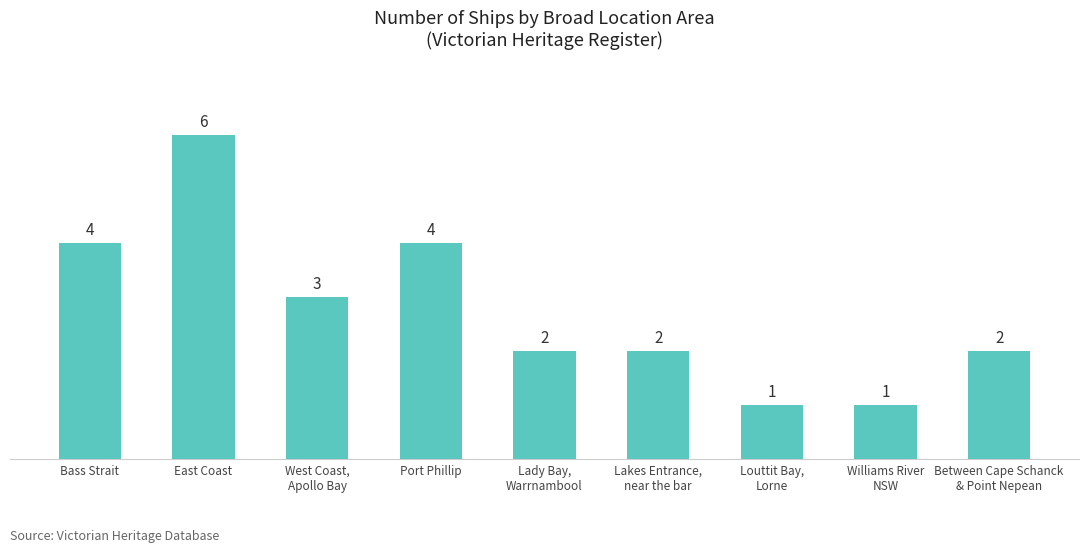

How many bars are there in total?

9